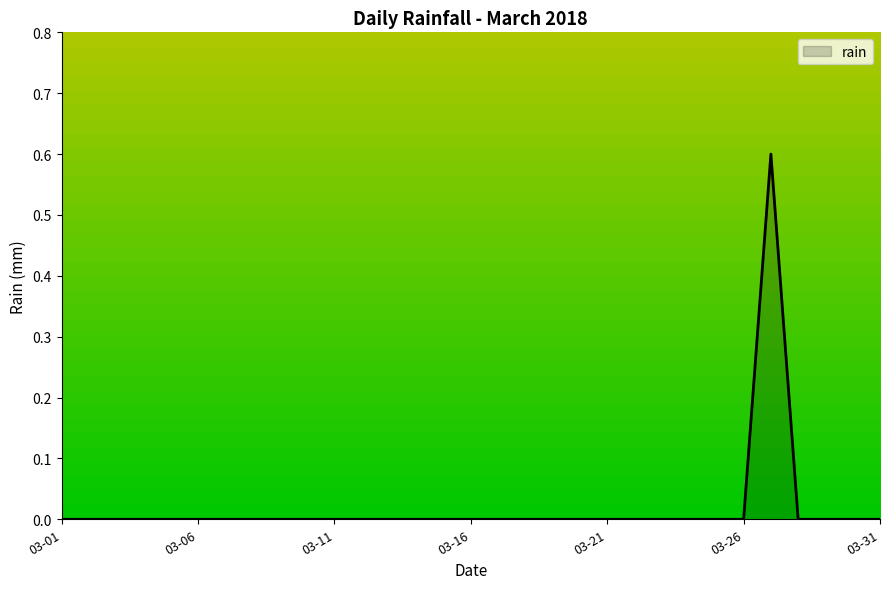

What is the maximum value shown in the chart?

0.6